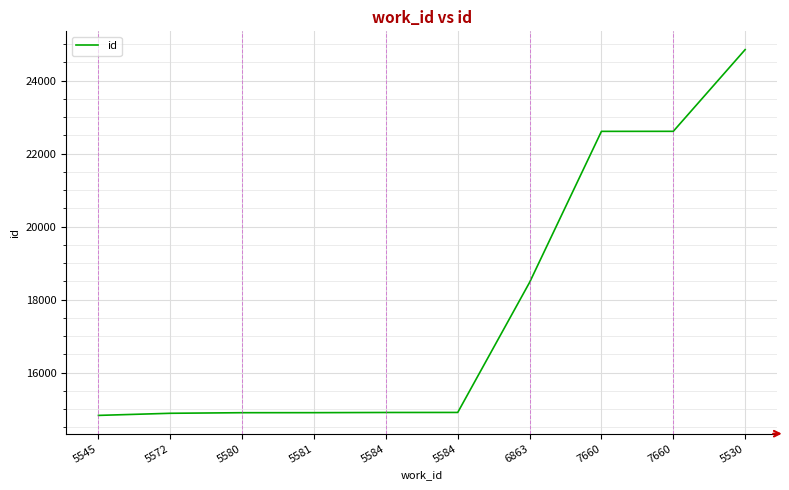

Rank the categories by value from lowest to highest.

5545, 5572, 5580, 5581, 5584, 5584, 6863, 7660, 7660, 5530